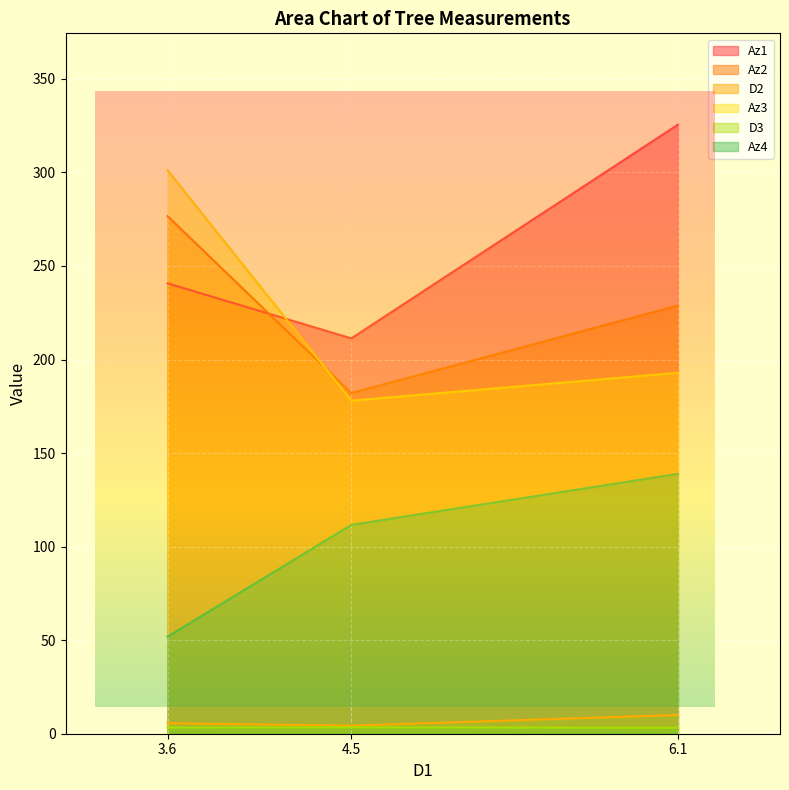

List the labels in order of Az3 value, largest first.

3.6, 6.1, 4.5